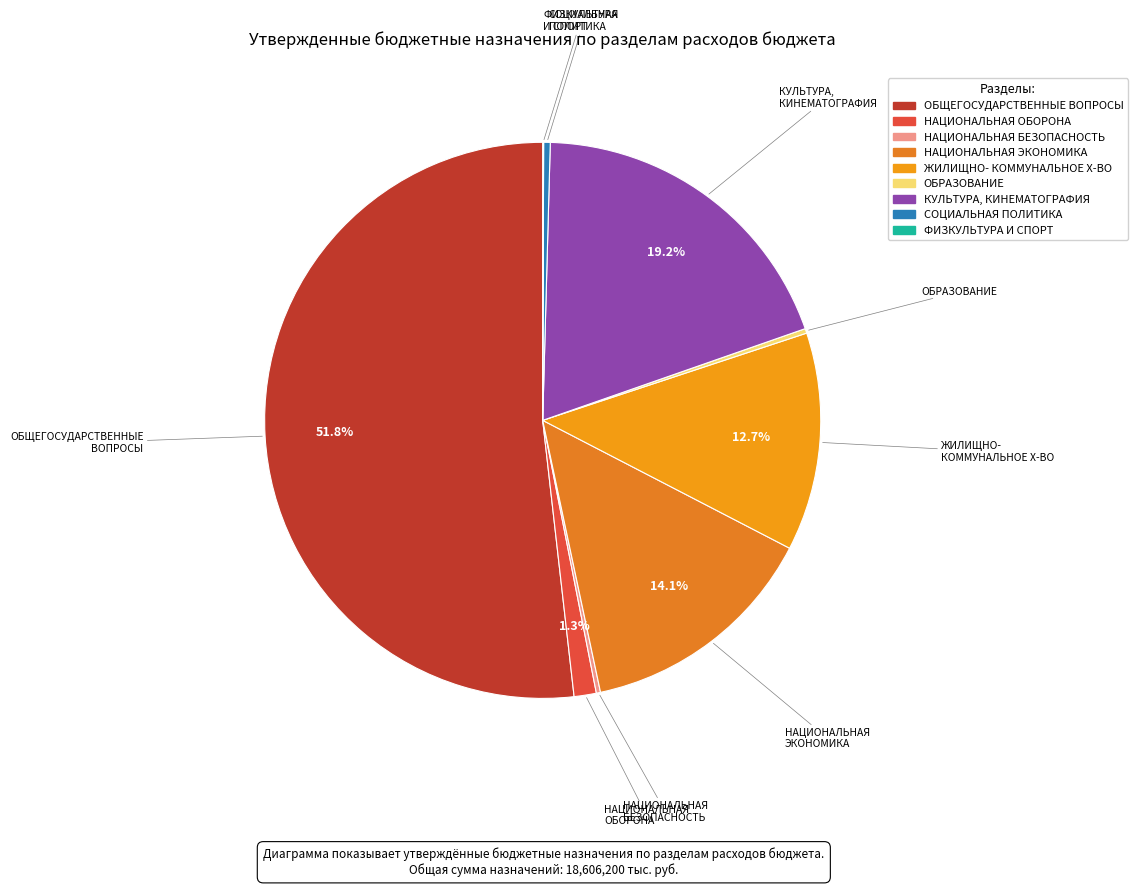

Rank the categories by value from highest to lowest.

ОБЩЕГОСУДАРСТВЕННЫЕ ВОПРОСЫ, КУЛЬТУРА, КИНЕМАТОГРАФИЯ, НАЦИОНАЛЬНАЯ ЭКОНОМИКА, ЖИЛИЩНО-КОММУНАЛЬНОЕ ХОЗЯЙСТВО, НАЦИОНАЛЬНАЯ ОБОРОНА, СОЦИАЛЬНАЯ ПОЛИТИКА, ОБРАЗОВАНИЕ, НАЦИОНАЛЬНАЯ БЕЗОПАСНОСТЬ И ПРАВООХРАНИТЕЛЬНАЯ ДЕЯТЕЛЬНОСТЬ, ФИЗИЧЕСКАЯ КУЛЬТУРА И СПОРТ